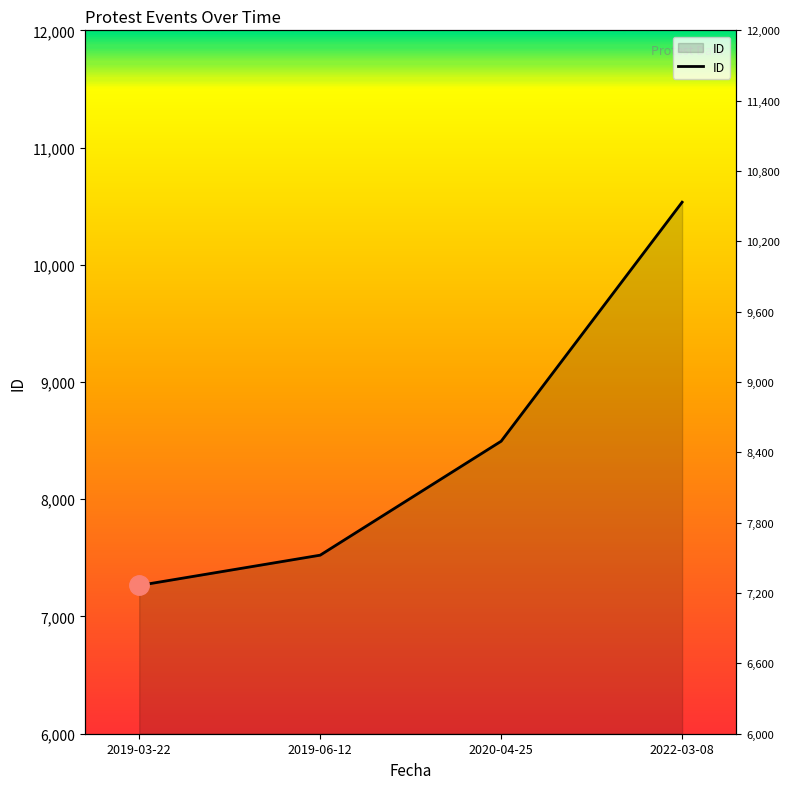

Read the value at 2020-04-25.

8495